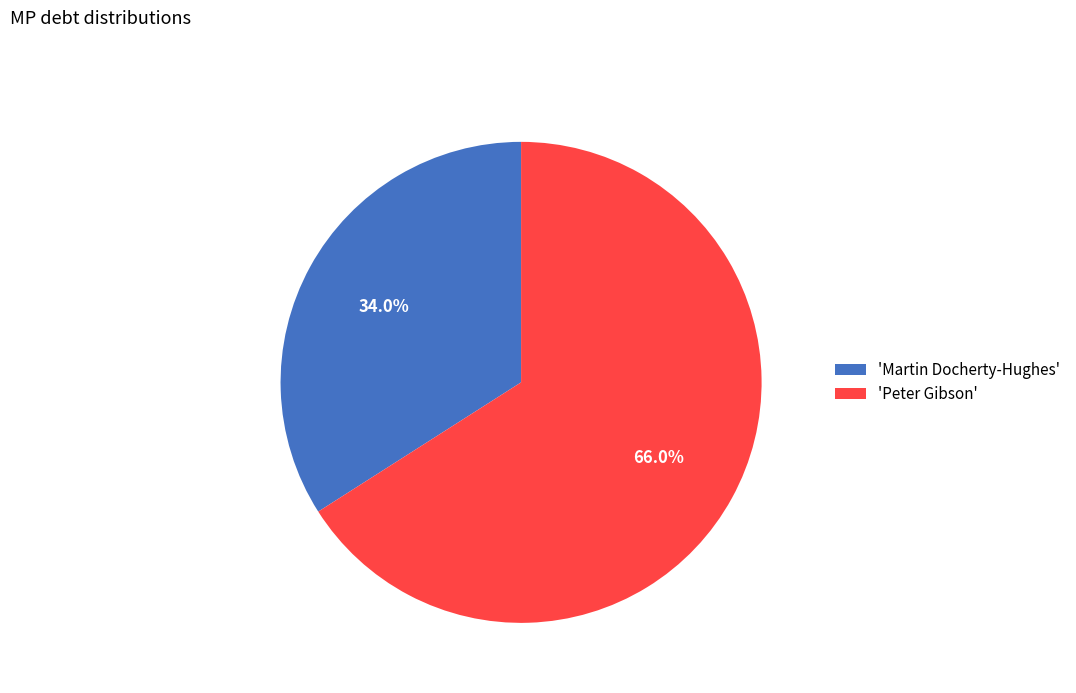

To the nearest percent, what is the average slice percentage?

50%